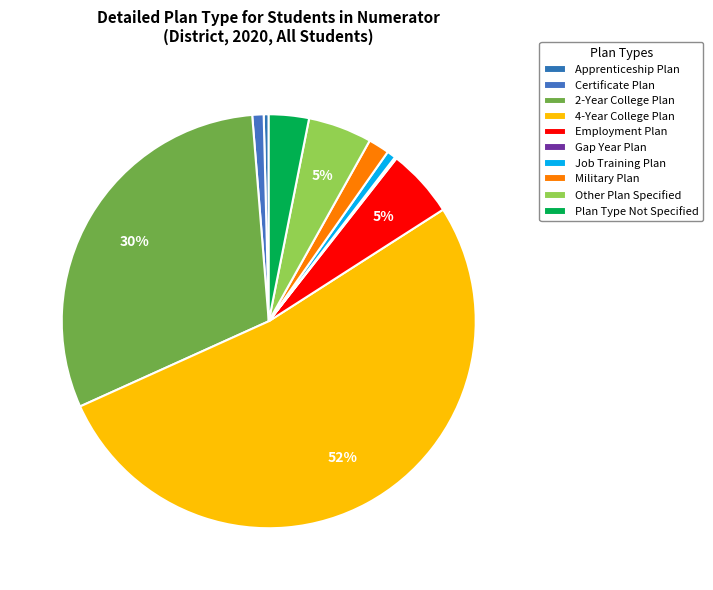

True or false: Plan Type Not Specified accounts for 9% of the total.

False